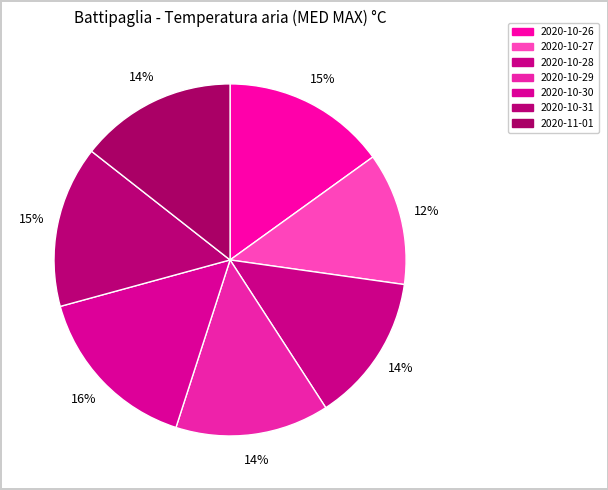

The 2020-10-27 slice represents 1% of the pie. True or false?

False